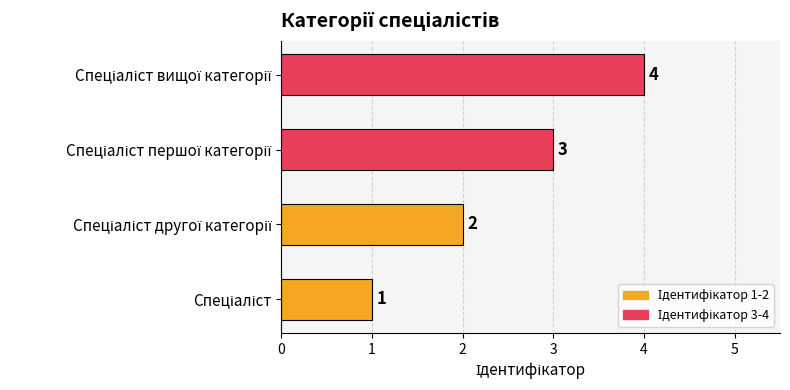

What is the greatest value displayed?

4